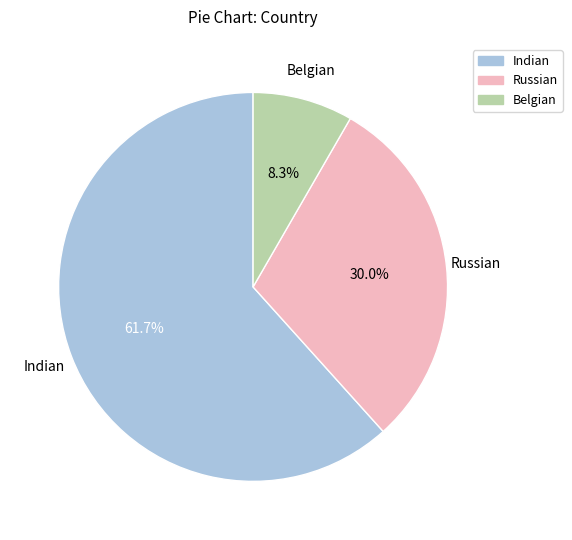

Which category has the smallest portion of the pie?

Belgian